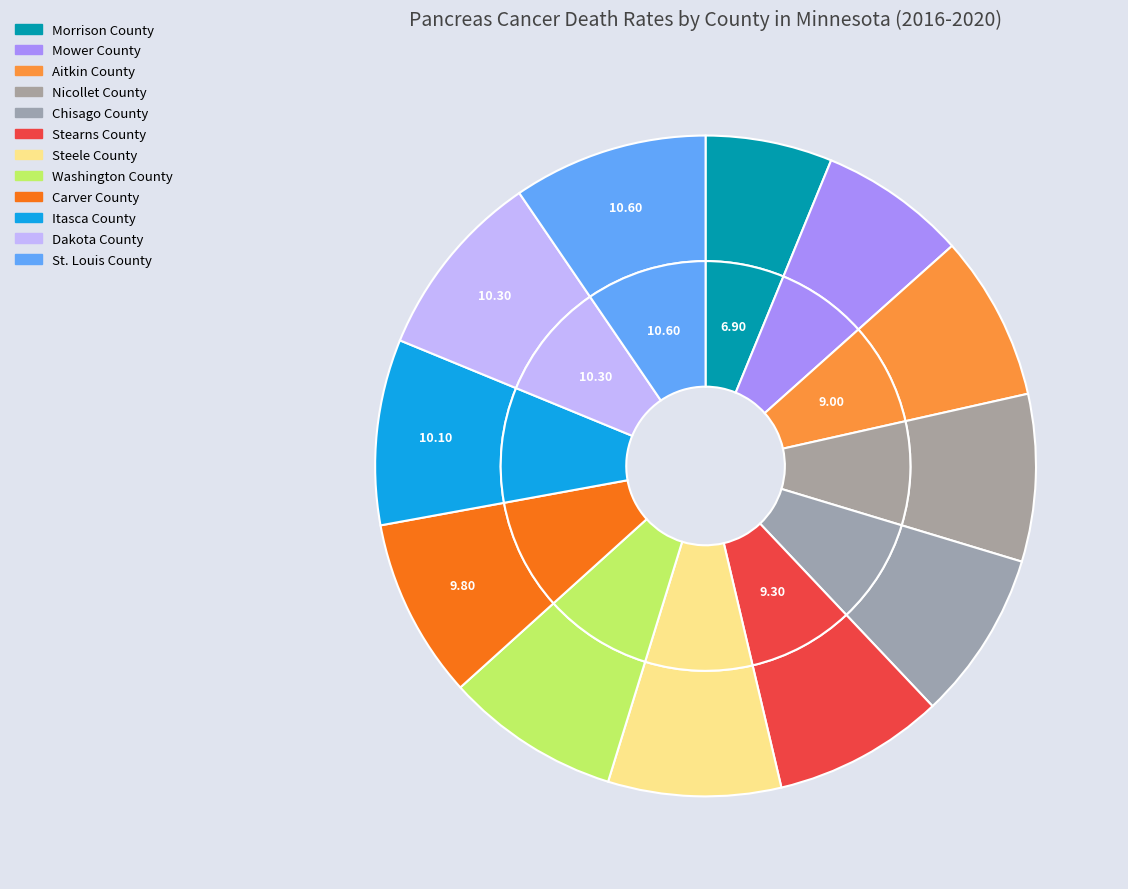

Between St. Louis County and Itasca County, which is larger?

St. Louis County